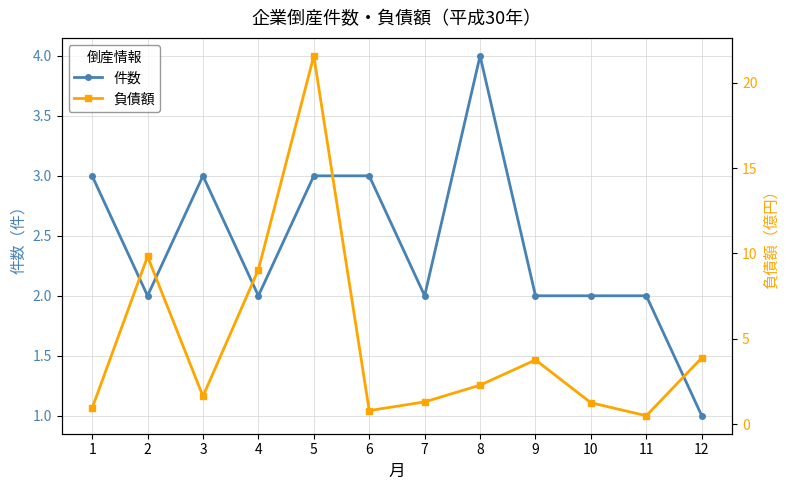

How many interior local valleys does the 件数 series have?

3